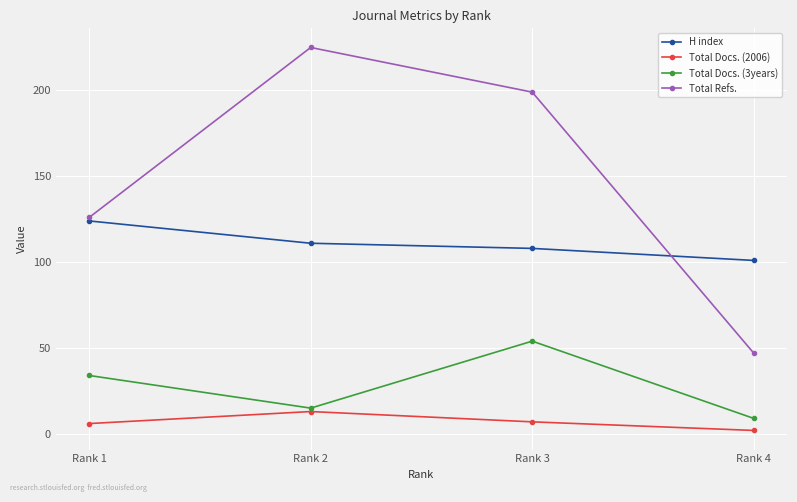

The Total Docs. (3years) series shows 9 at Rank 4. True or false?

True